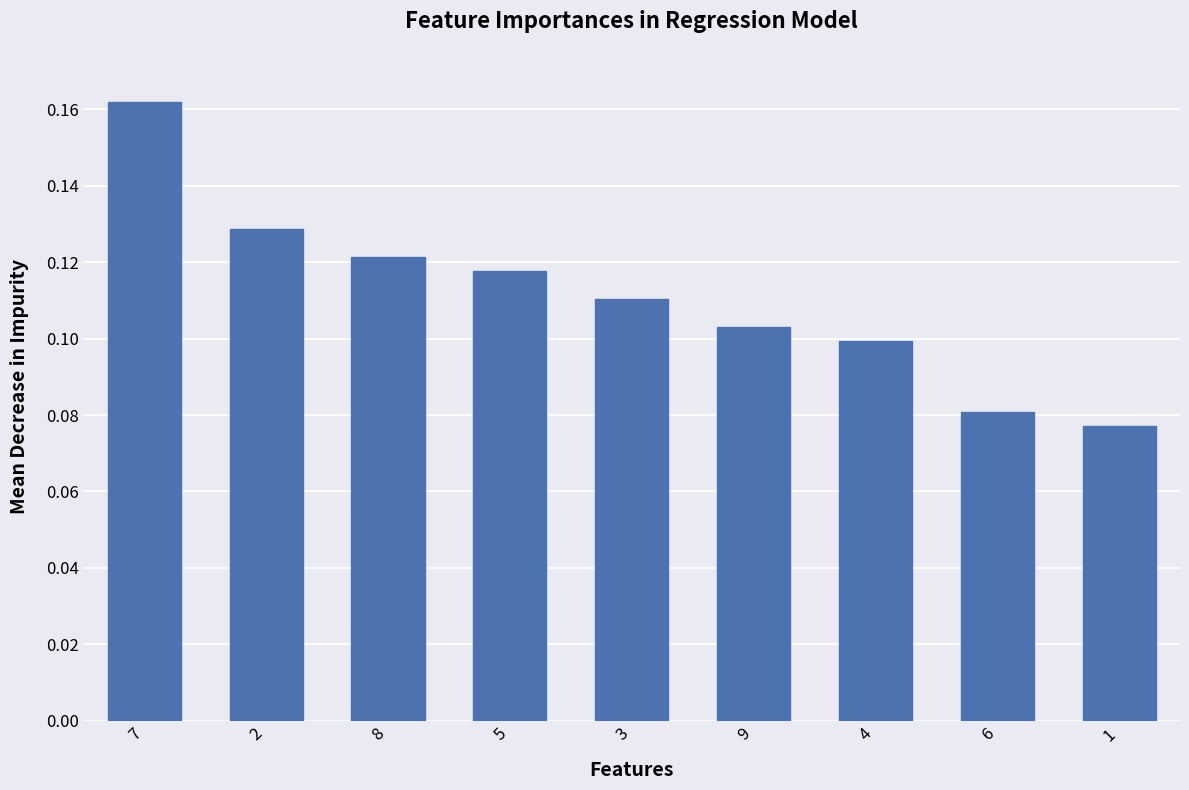

The chart shows a value of 0.1 at 3. True or false?

True